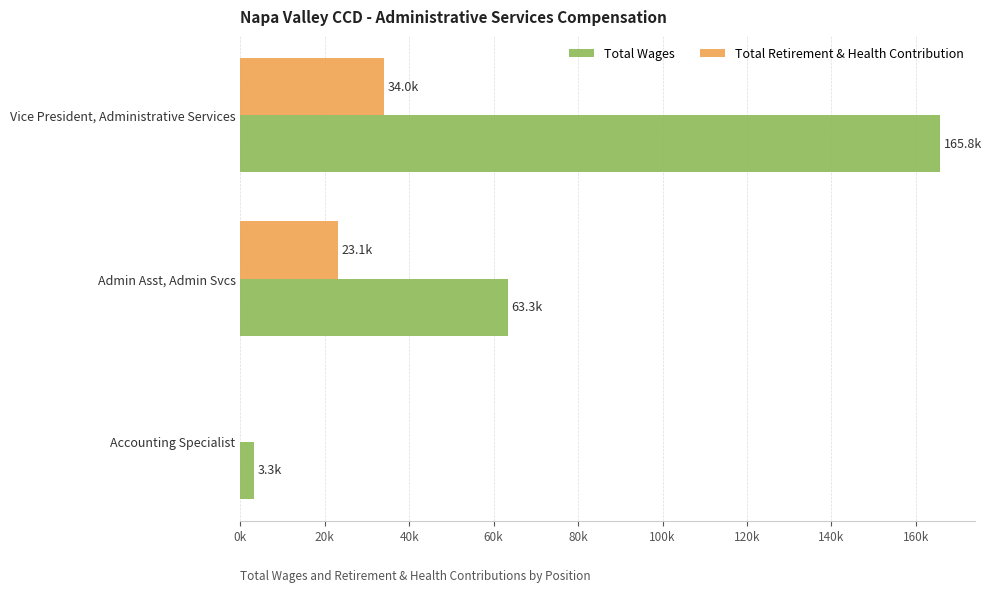

At which category is the sum across all series the highest?

Vice President, Administrative Services